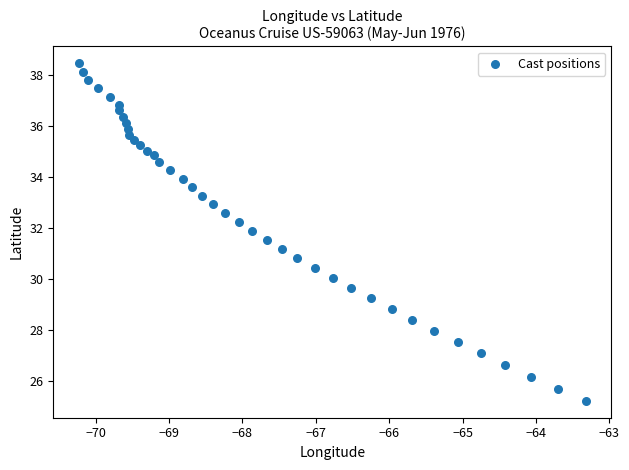

What is the range of Y values (max minus min)?

13.2